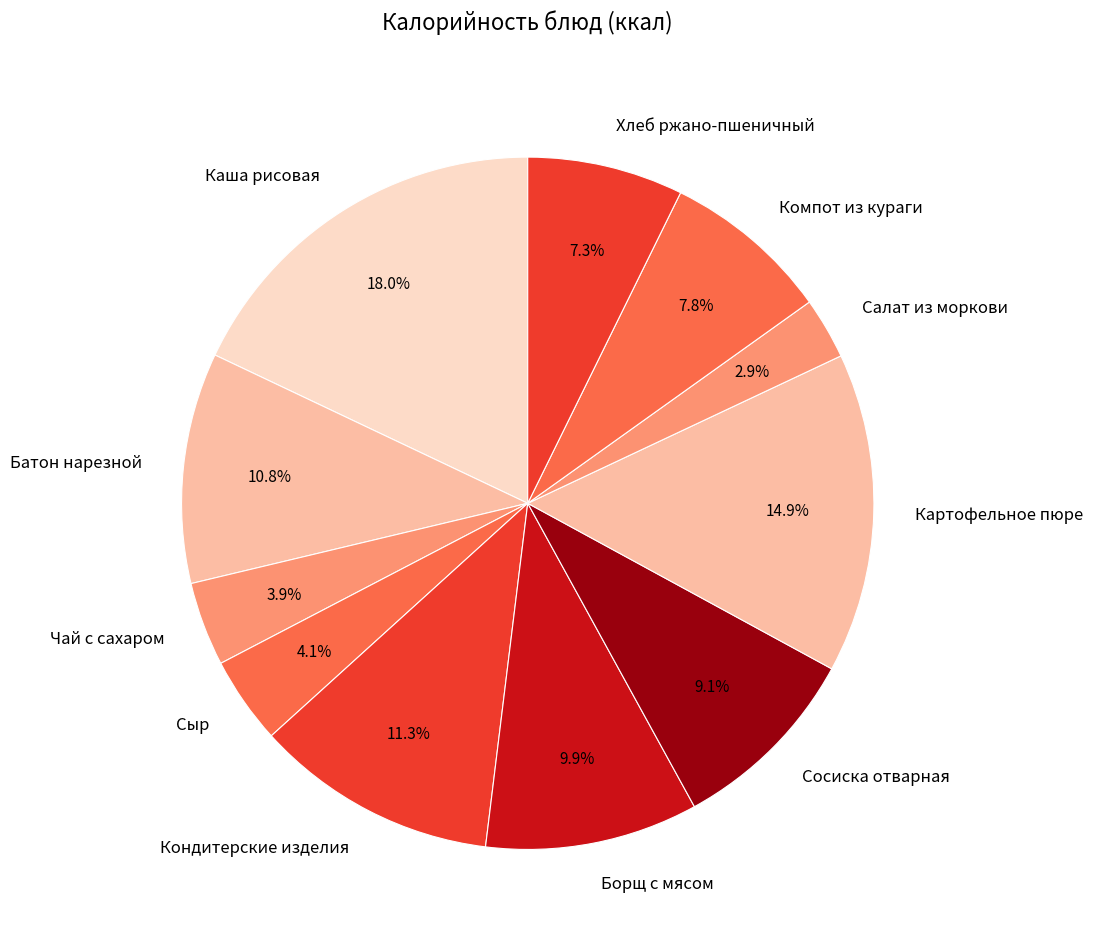

To the nearest percent, what is the combined percentage of Каша рисовая and Сыр?

22%